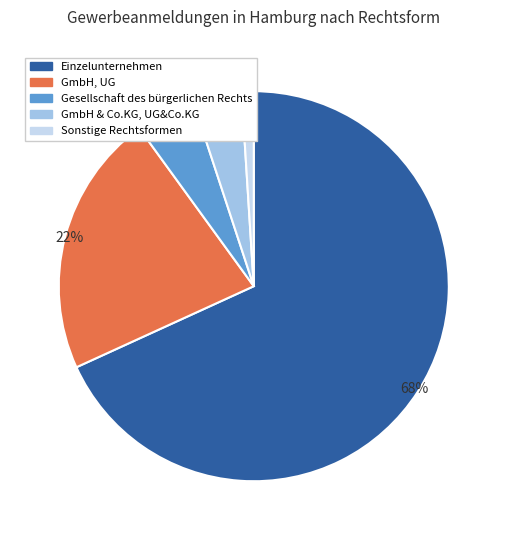

How many segments does this pie chart have?

5